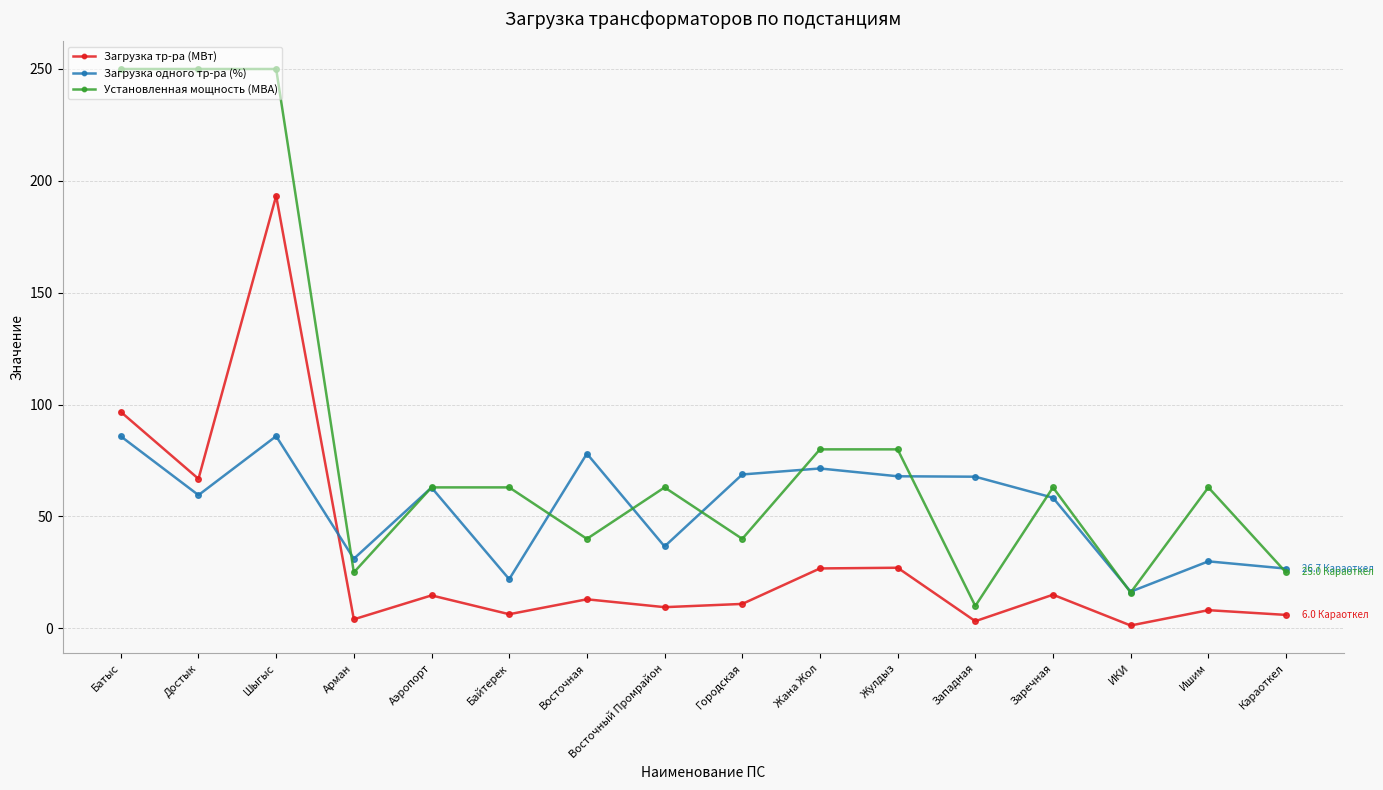

What is the value of the Загрузка одного тр-ра (%) point at the 12th from the left?

67.8